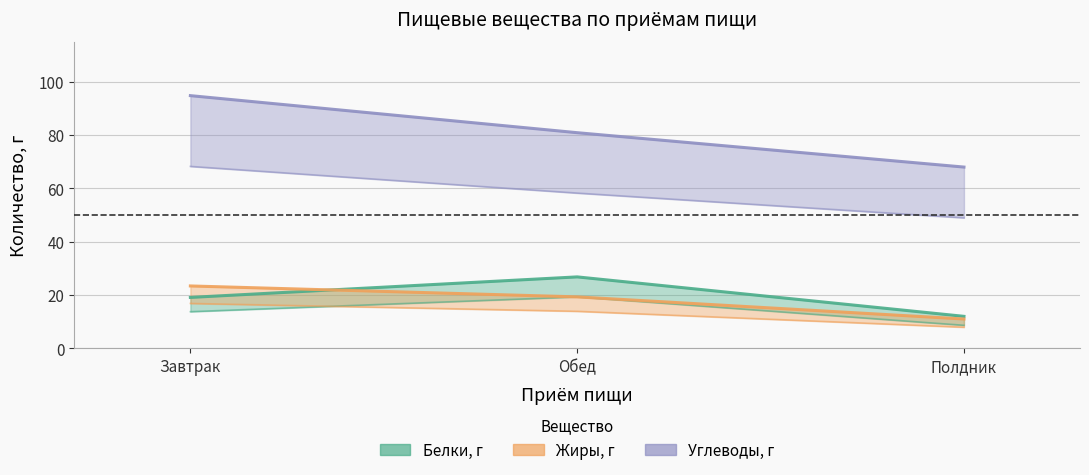

At Завтрак, list the series in order from smallest to largest.

Белки, г, Жиры, г, Углеводы, г